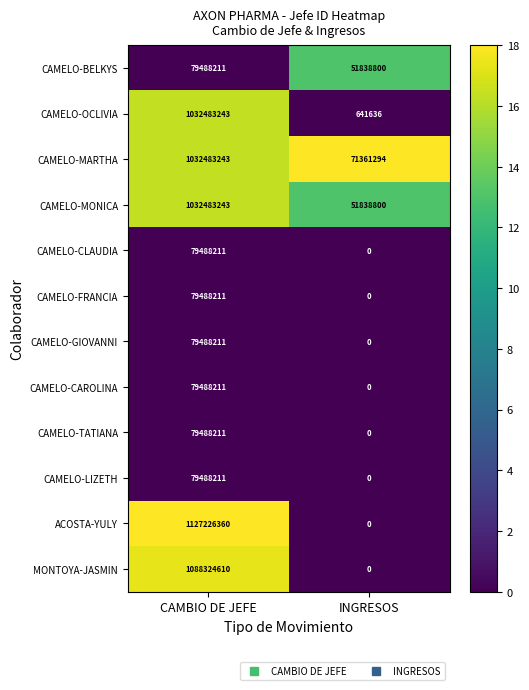

Which category has the highest value in the CAMELO-TATIANA series?

CAMBIO DE JEFE